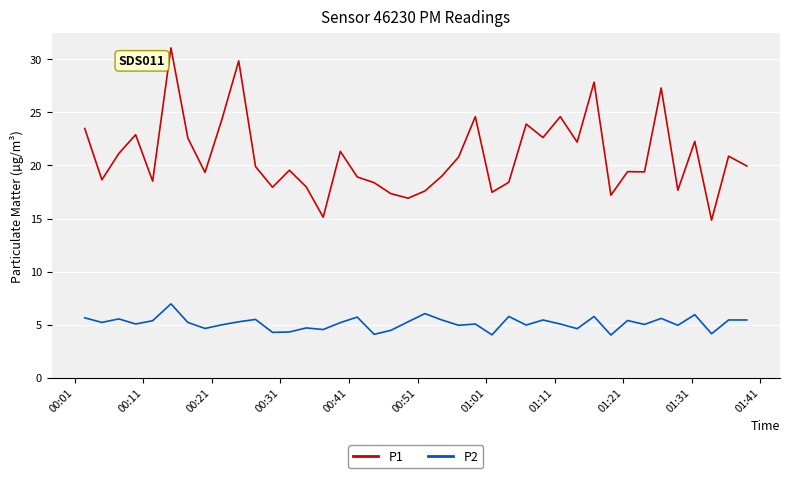

Which series has the widest spread of values?

P1